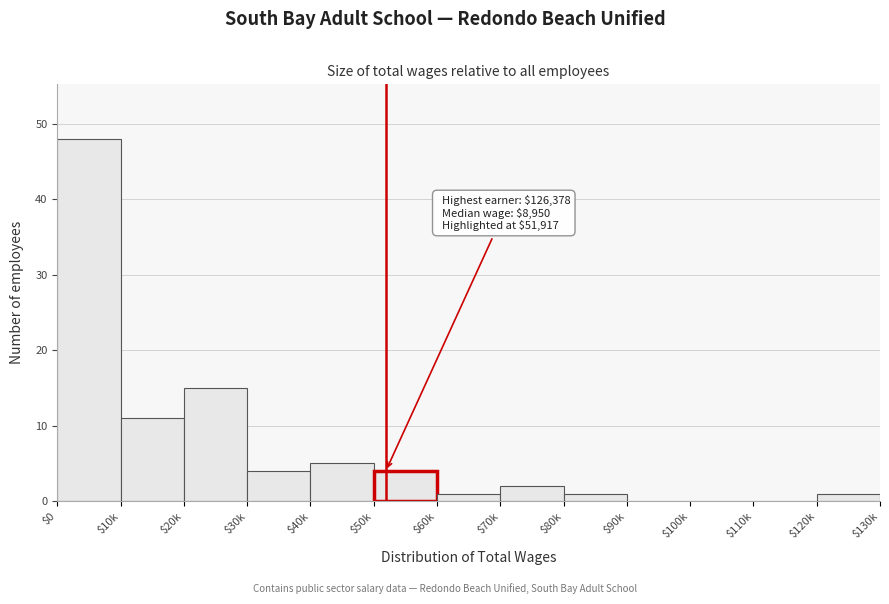

What is the maximum value shown in the chart?

48